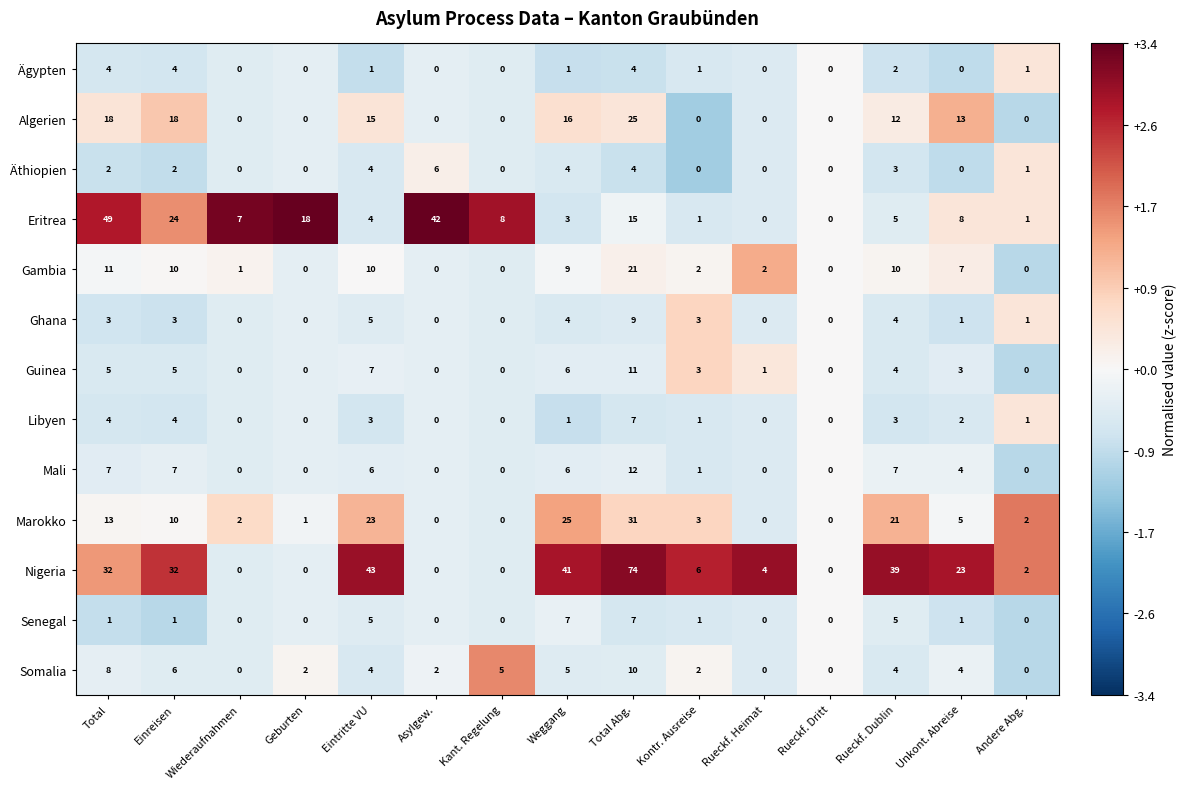

At which label does Gambia reach its peak?

Total Abg.